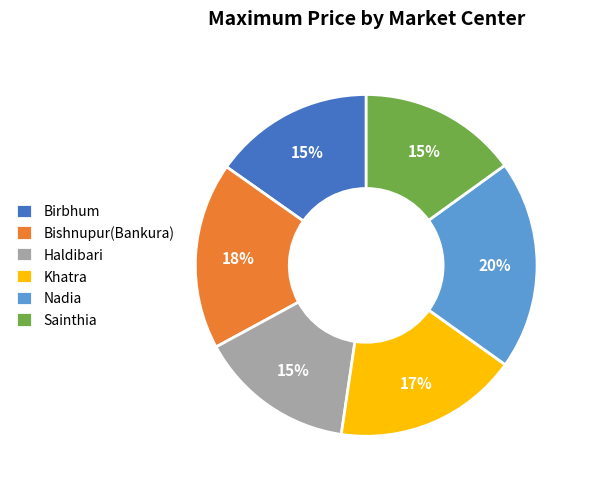

Which category has the biggest portion of the pie?

Nadia